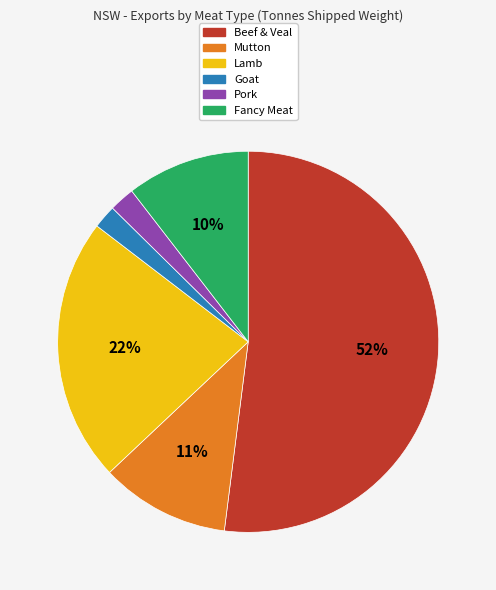

Is the sum of Mutton and Fancy Meat greater than half?

No